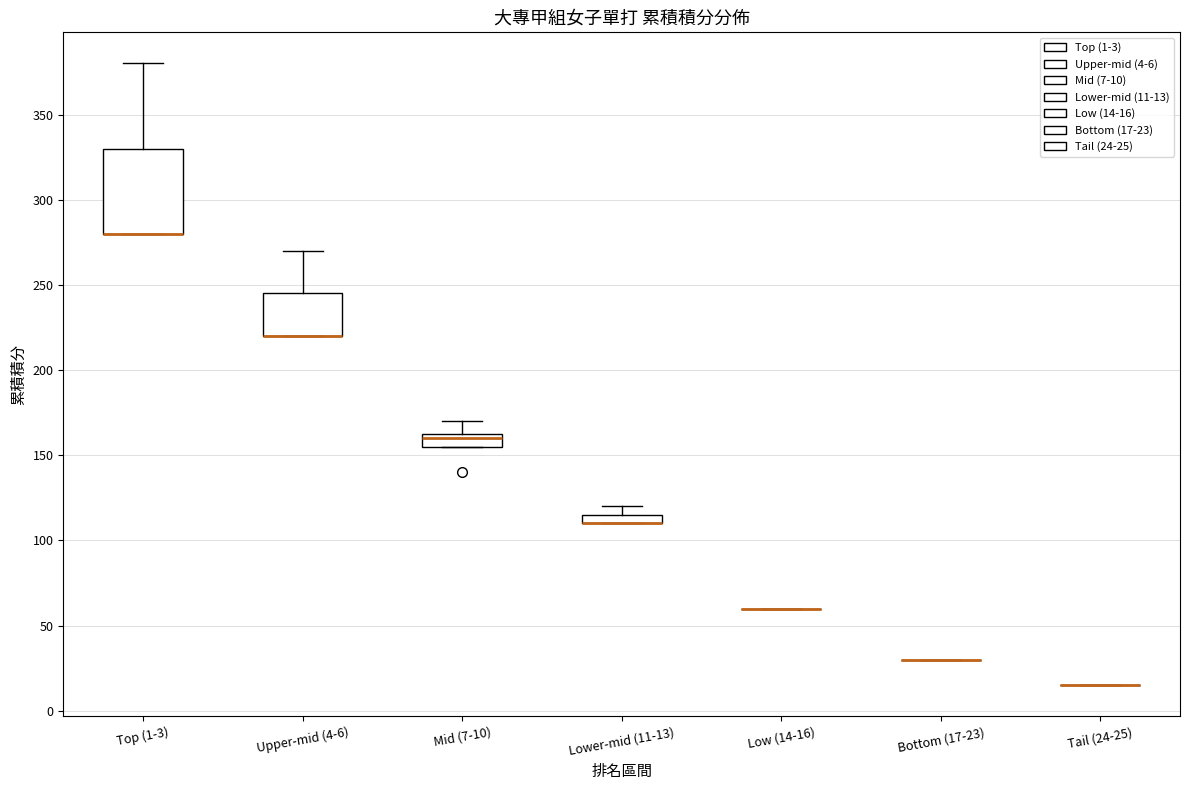

Comparing the boxes themselves (not the whiskers), which one is the tallest?

Top (1-3)